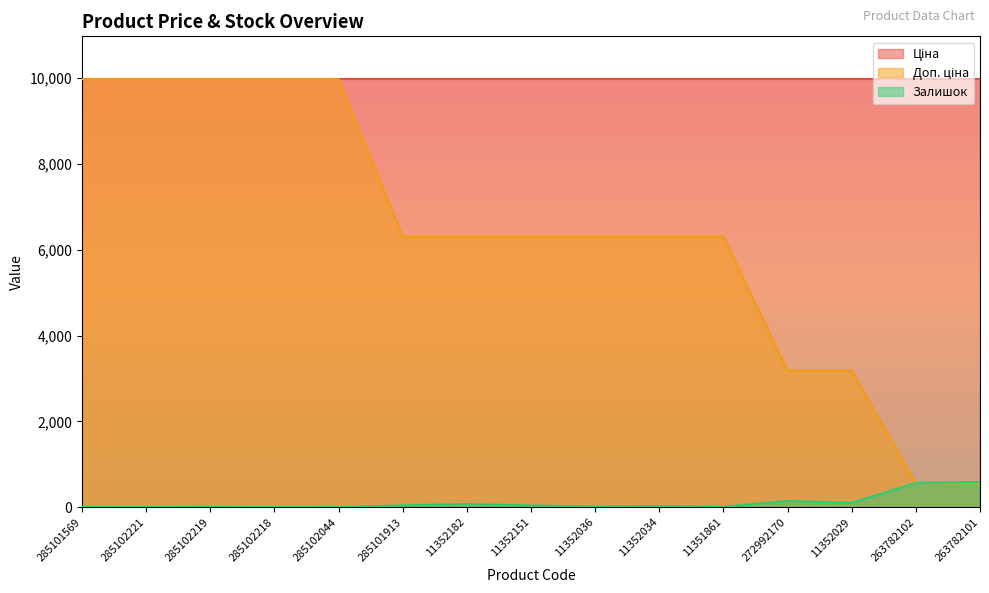

True or false: Доп. ціна and Залишок intersect in this chart.

True